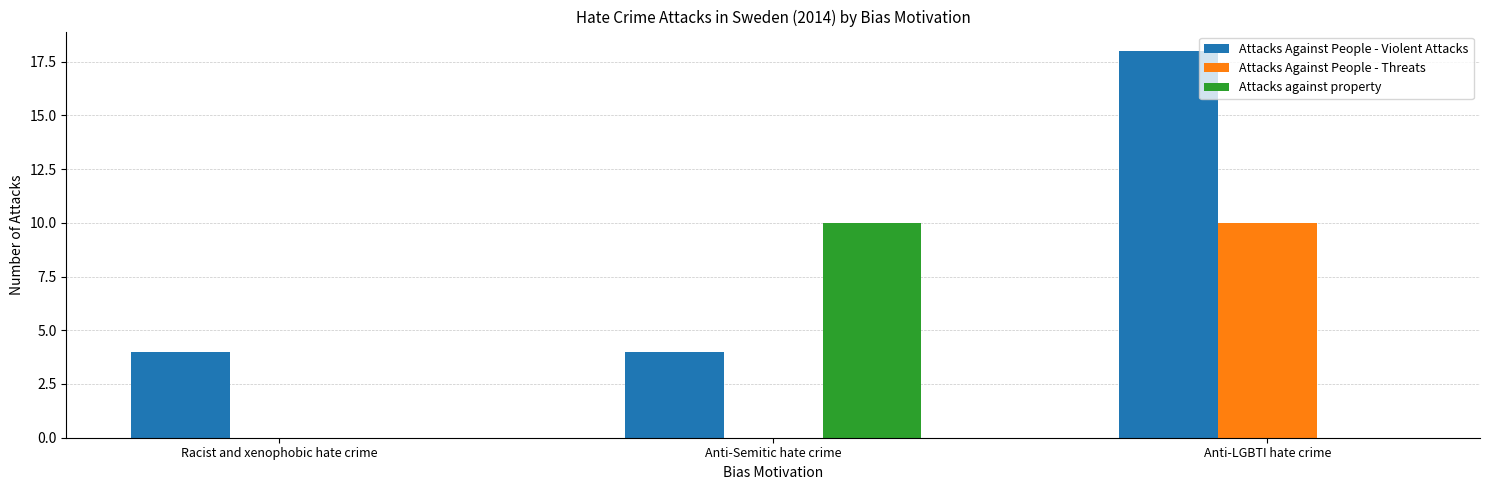

Reading right to left, list all the values displayed in this chart.

Attacks Against People - Violent Attacks: Anti-LGBTI hate crime=18	Anti-Semitic hate crime=4	Racist and xenophobic hate crime=4
Attacks Against People - Threats: Anti-LGBTI hate crime=10	Anti-Semitic hate crime=0	Racist and xenophobic hate crime=0
Attacks against property: Anti-LGBTI hate crime=0	Anti-Semitic hate crime=10	Racist and xenophobic hate crime=0